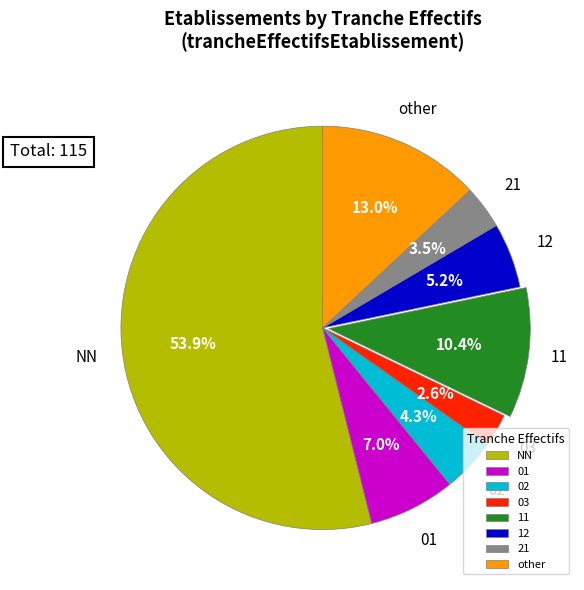

The 02 slice represents 45% of the pie. True or false?

False